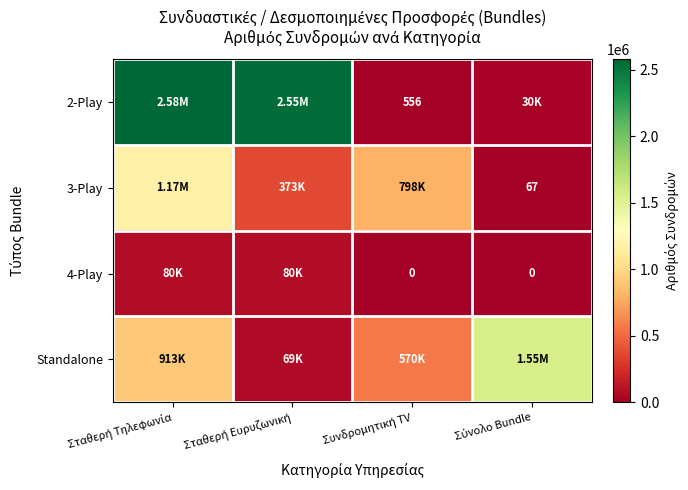

Which category has the lowest value across all series?

Συνδρομητική ΤV